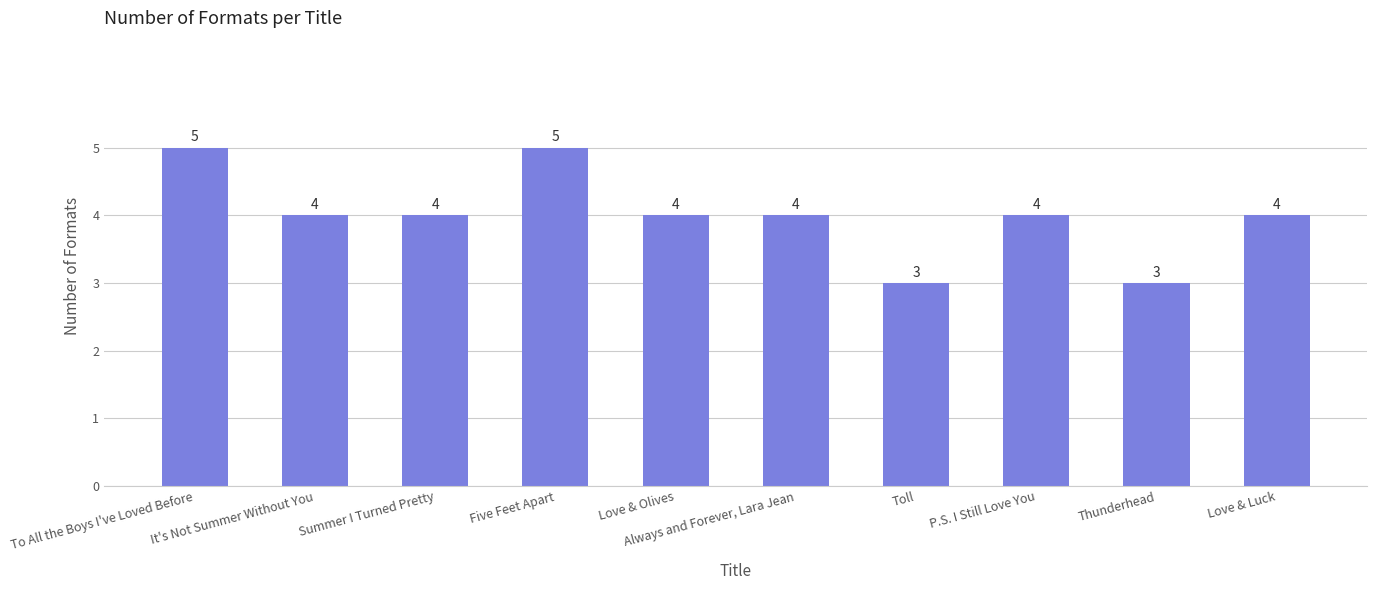

What is the ratio of the value at Five Feet Apart to the value at Thunderhead?

1.7